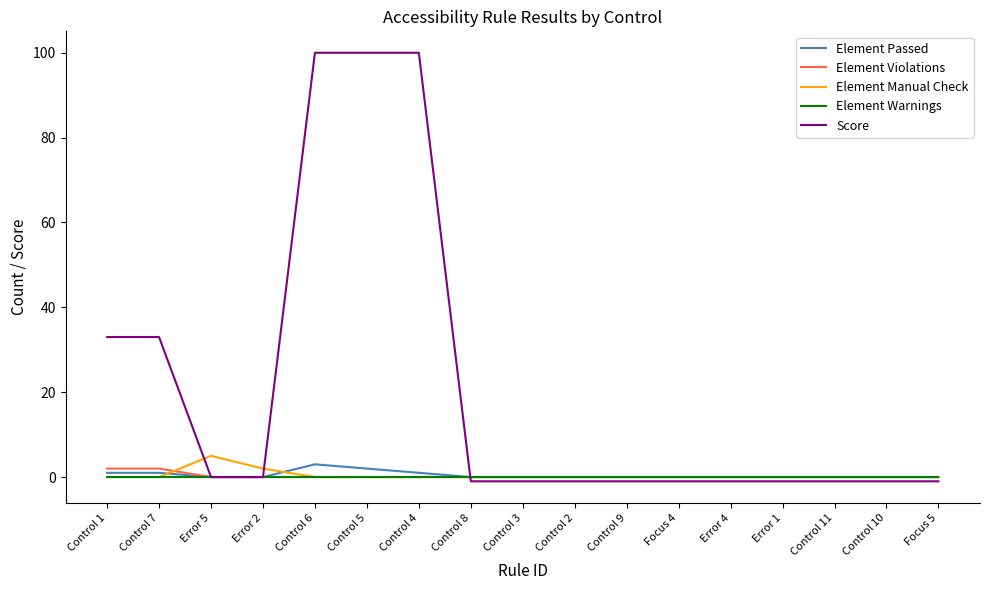

What is the highest value of the Element Manual Check series?

5